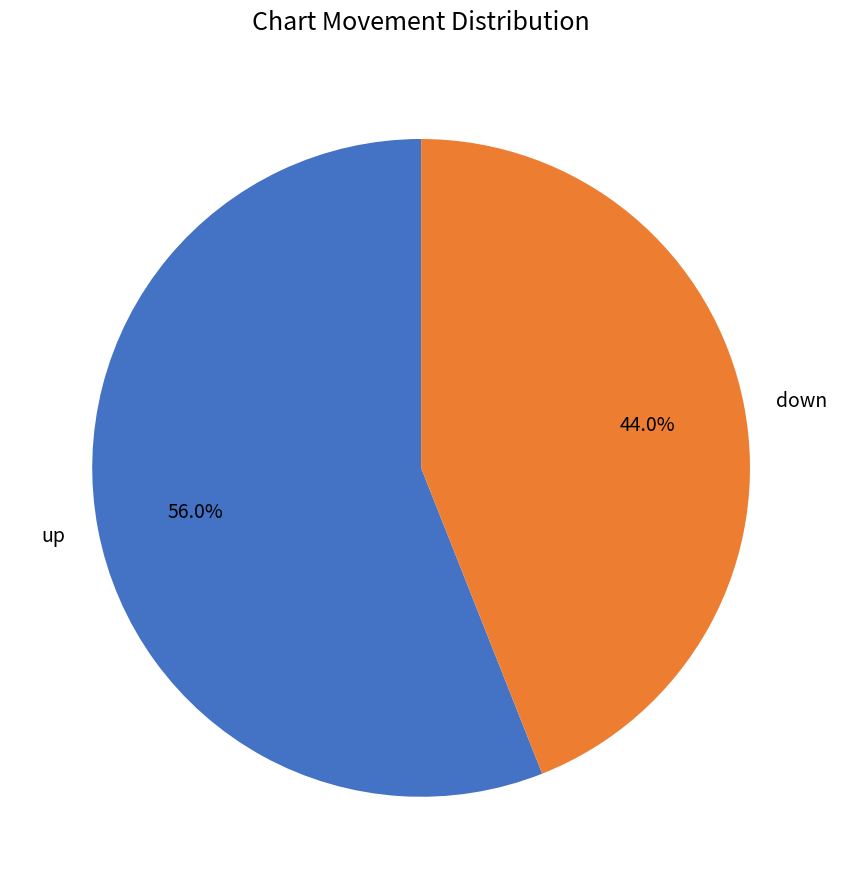

Is it true that up is 56% of the pie?

True